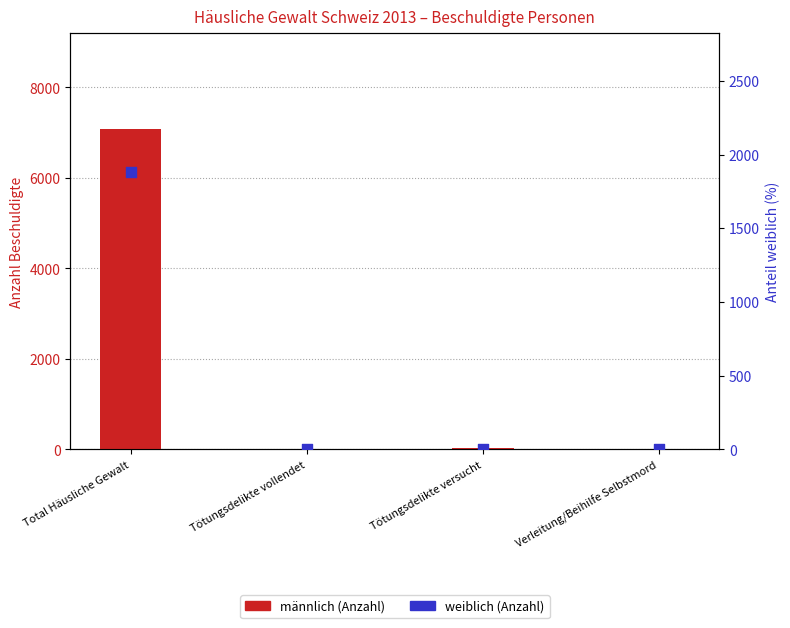

Which series contains the lowest Y value?

männlich